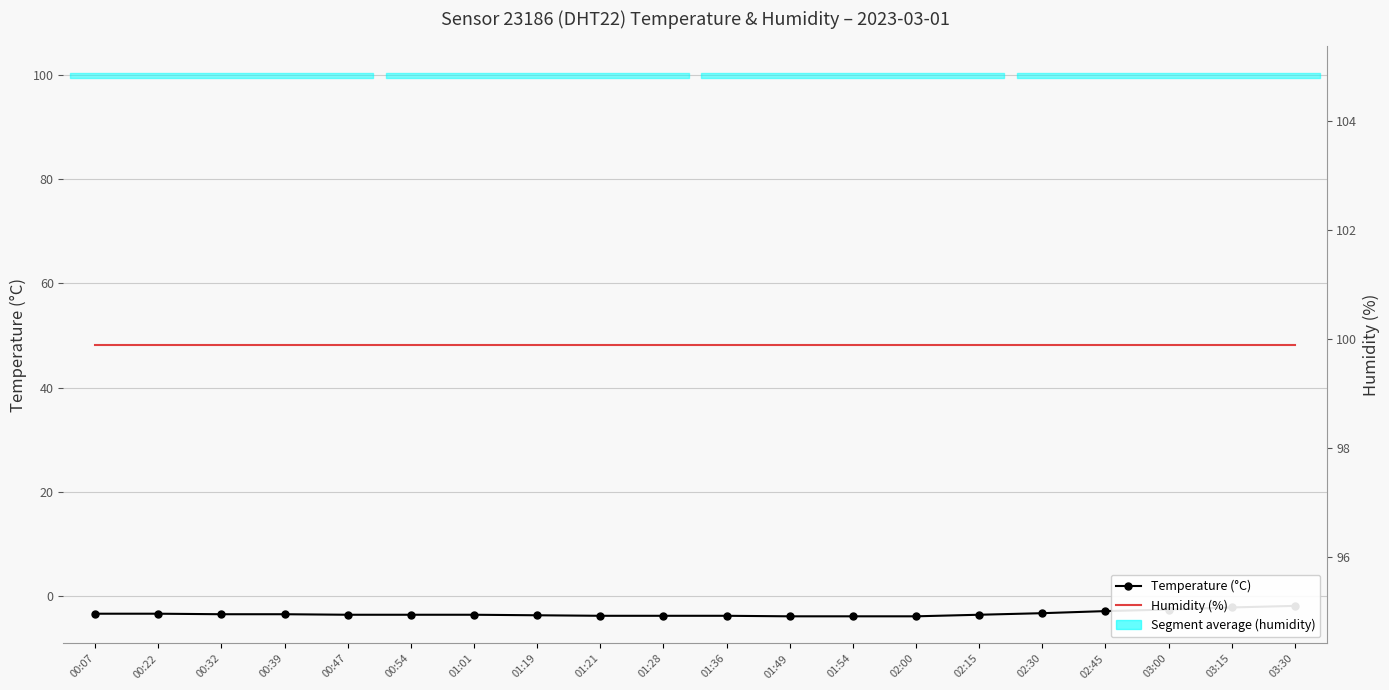

What is the average value of the Temperature (°C) series?

-3.3